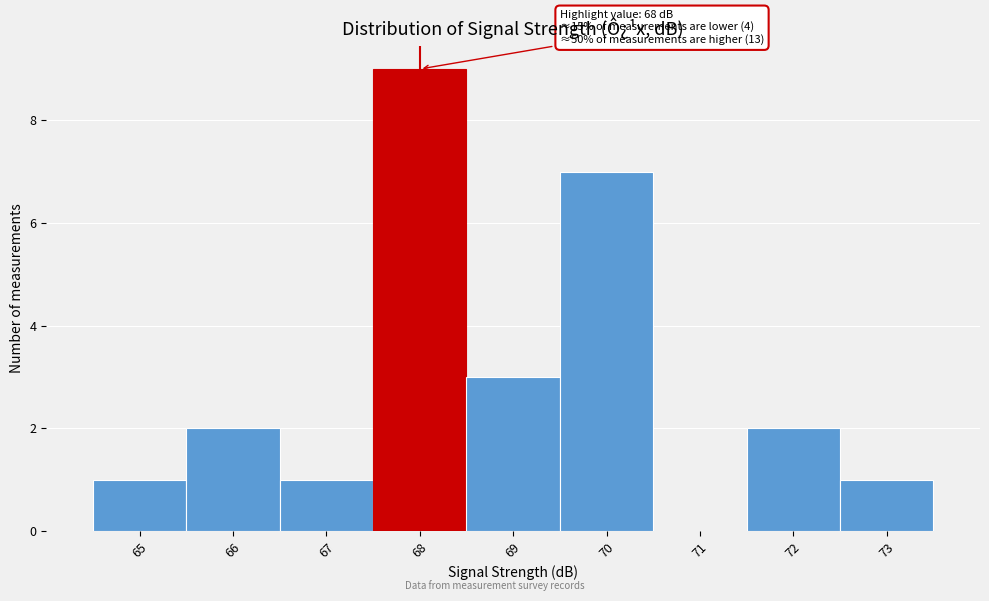

Over which range of the x-axis is the bar tallest?

67.5 to 68.5